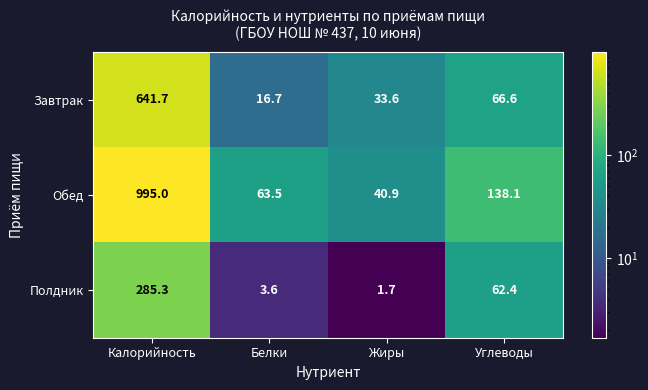

What is the total value across all series at Жиры?

76.2